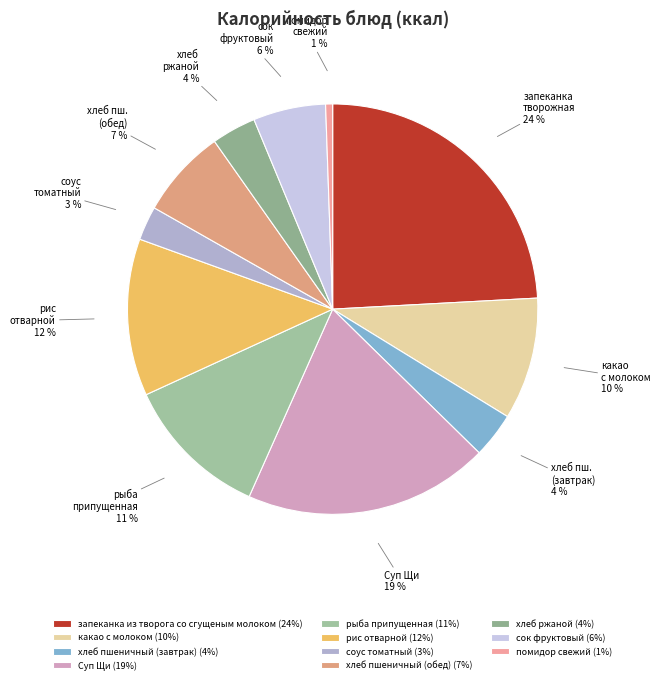

What percentage is the сок фруктовый slice, to the nearest percent?

6%